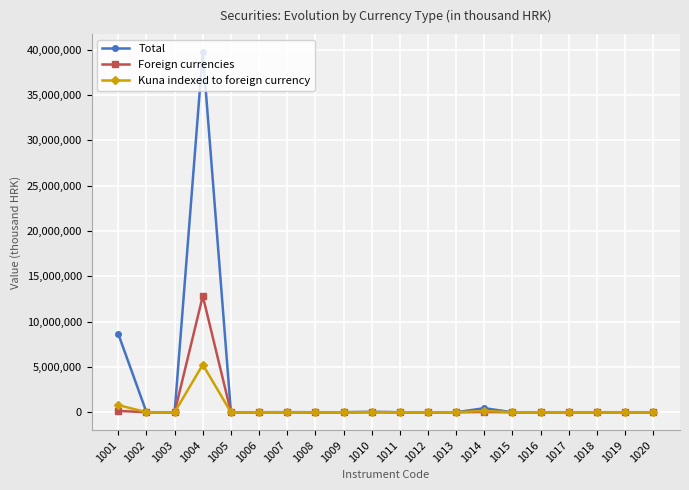

Is it true that Total equals 445967 at 1014?

True